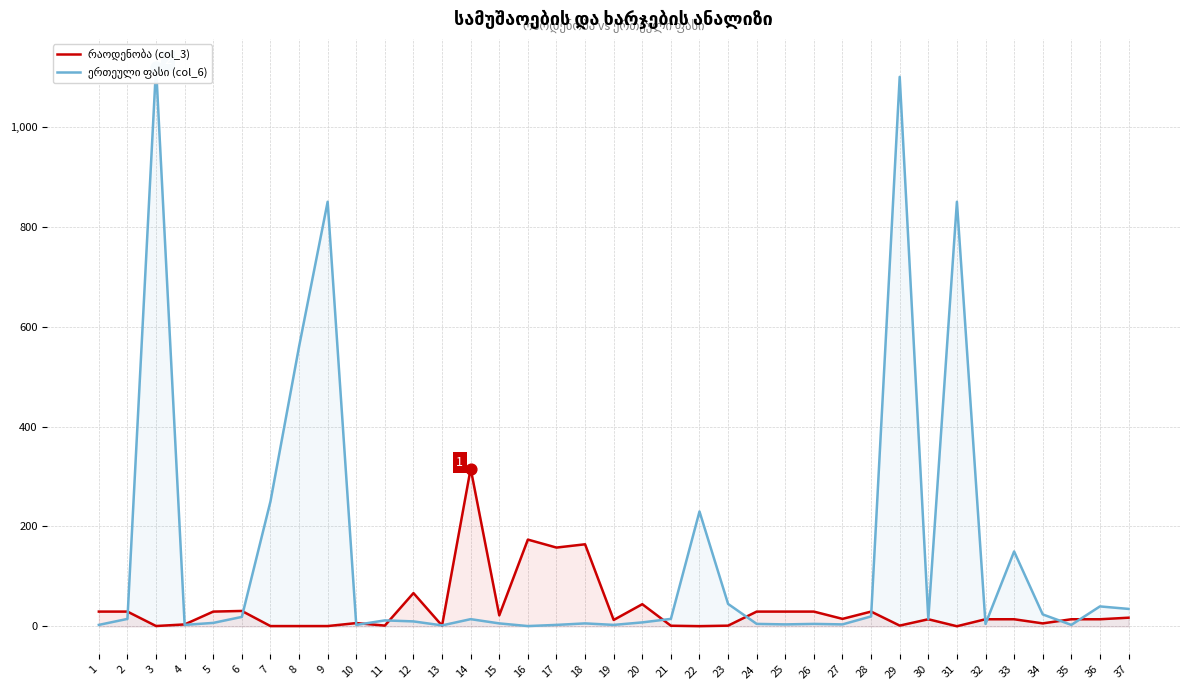

Which series has the largest Y range (max minus min)?

ერთეული ფასი (col_6)